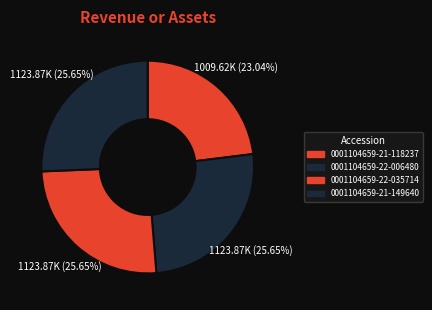

Combined, do 0001104659-22-006480 and 0001104659-22-035714 account for over 50%?

Yes